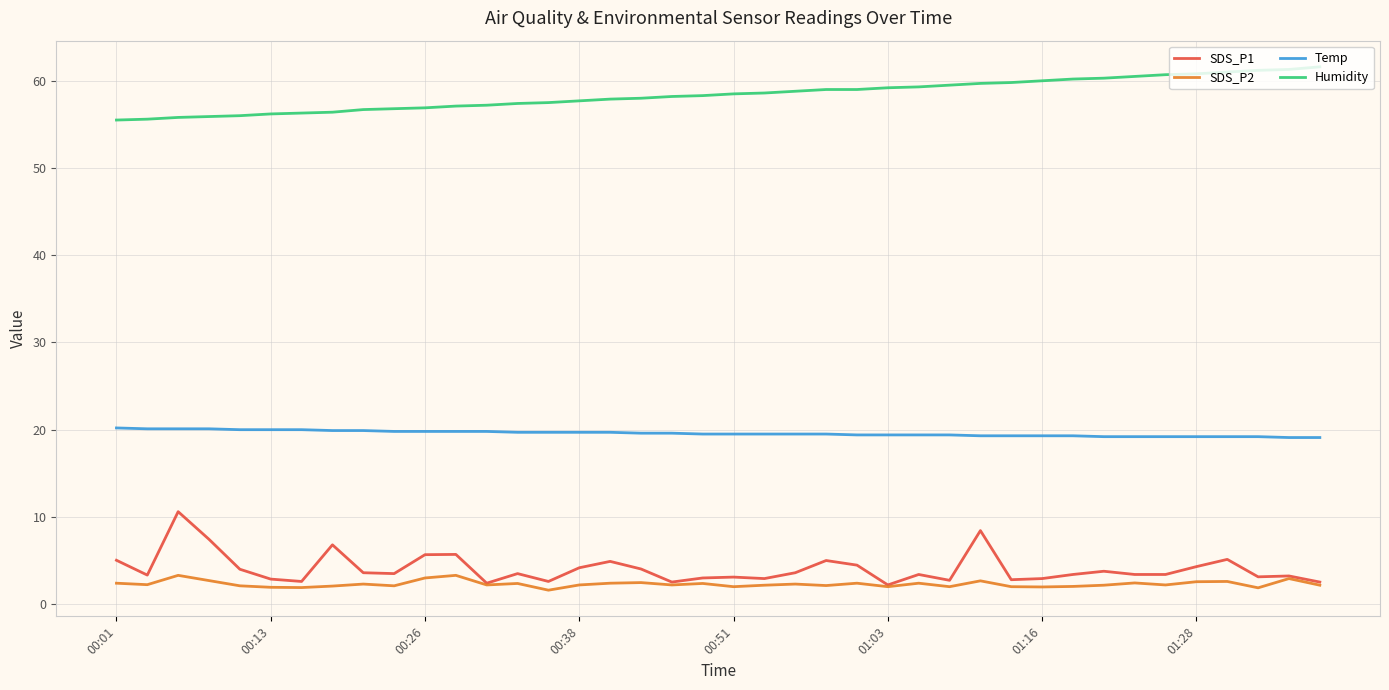

What is the sum of all SDS_P1 values?

162.1